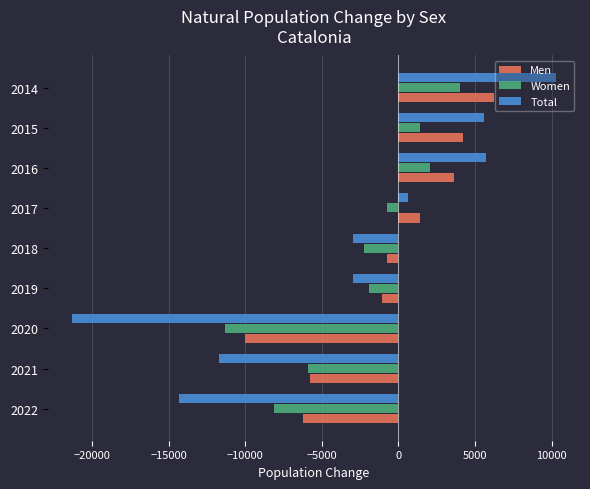

What is the minimum value shown in the chart?

-21320